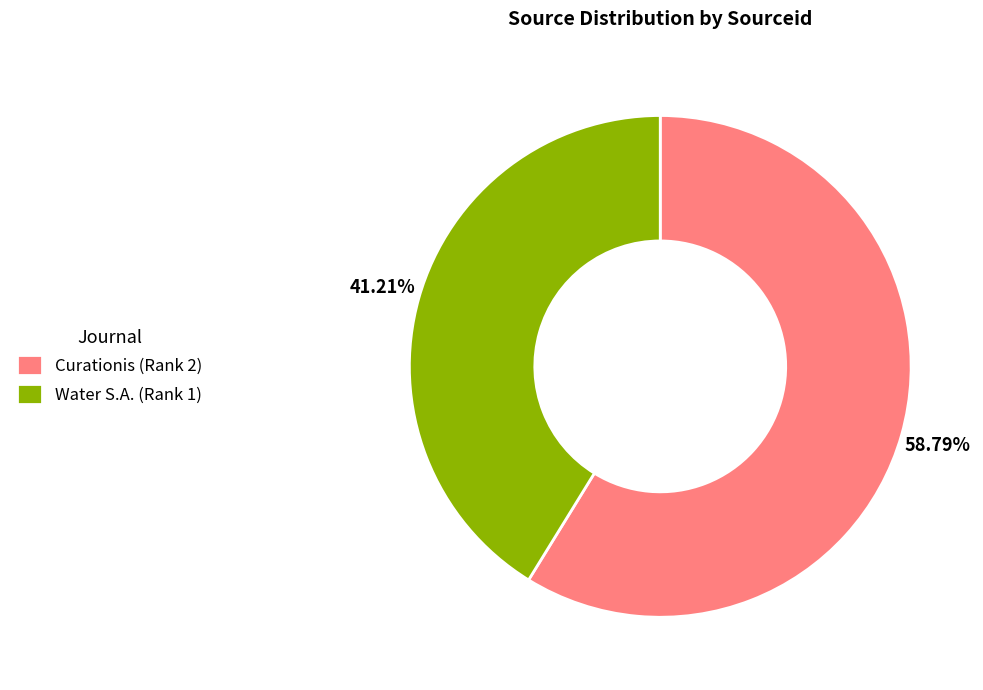

To the nearest percent, what is the combined percentage of Water S.A. (Rank 1) and Curationis (Rank 2)?

100%